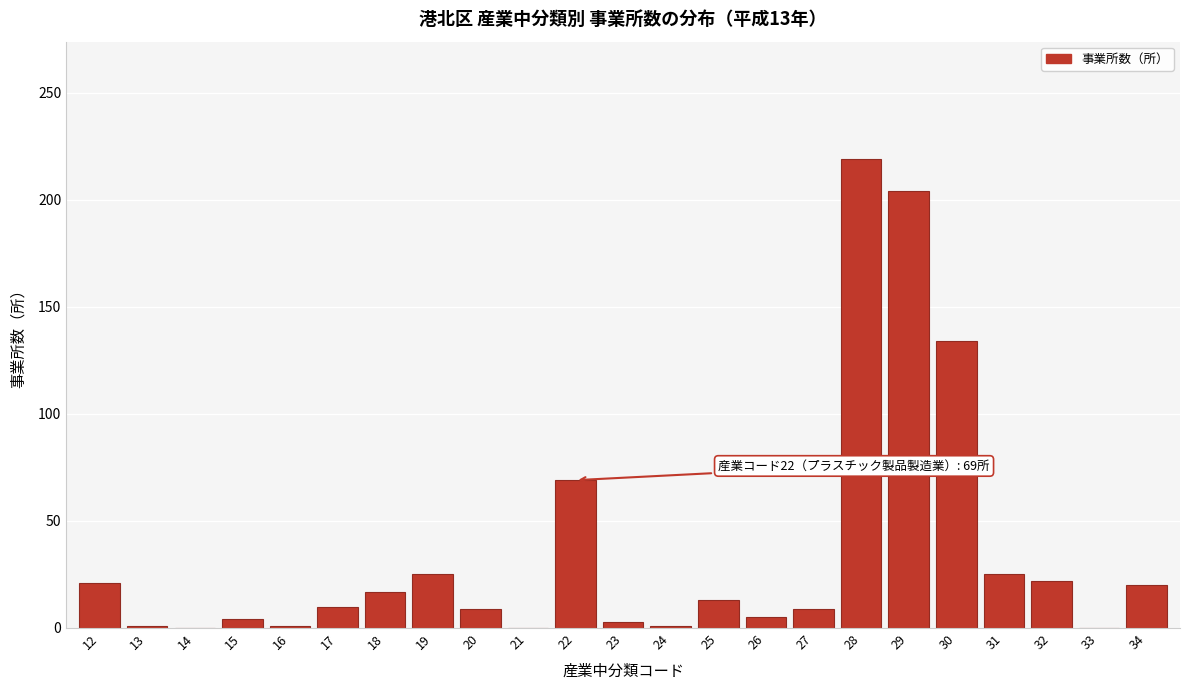

What is the maximum value shown in the chart?

219